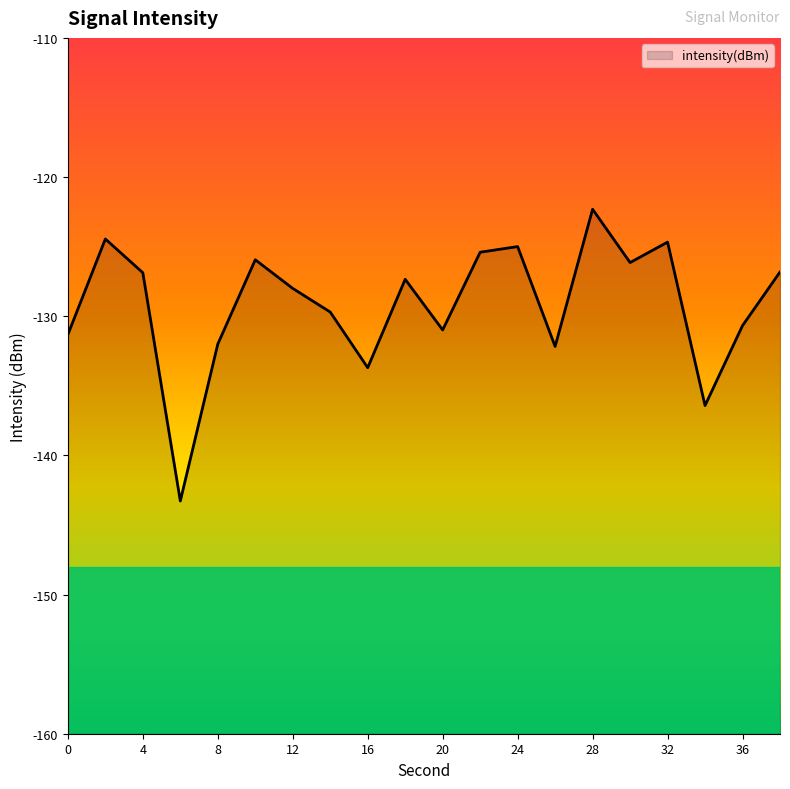

True or false: the data shows -125.0 at 24.

True